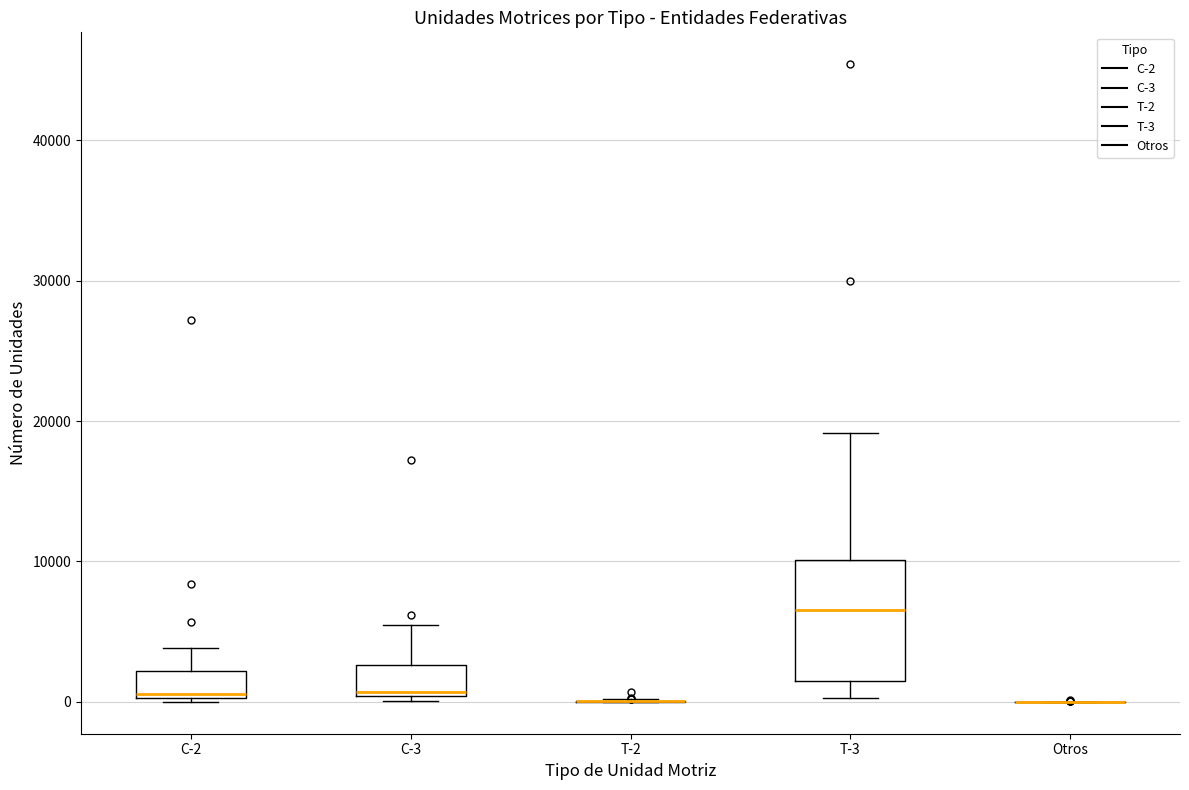

Reading left to right, read every box against the y-axis: the position of its median line, the range the box covers, and the ends of its whiskers. The values are not printed on the chart, so give them approximately, as read against the axis.

C-2: median 1000, box 0 to 2000, whiskers 0 to 4000
C-3: median 1000, box 0 to 3000, whiskers 0 (just below the box's lower edge) to 5000
T-2: box collapsed to a line at 0, whiskers 0 to 0
T-3: median 7000, box 1000 to 10000, whiskers 0 to 19000
Otros: box collapsed to a line at 0, whiskers 0 to 0